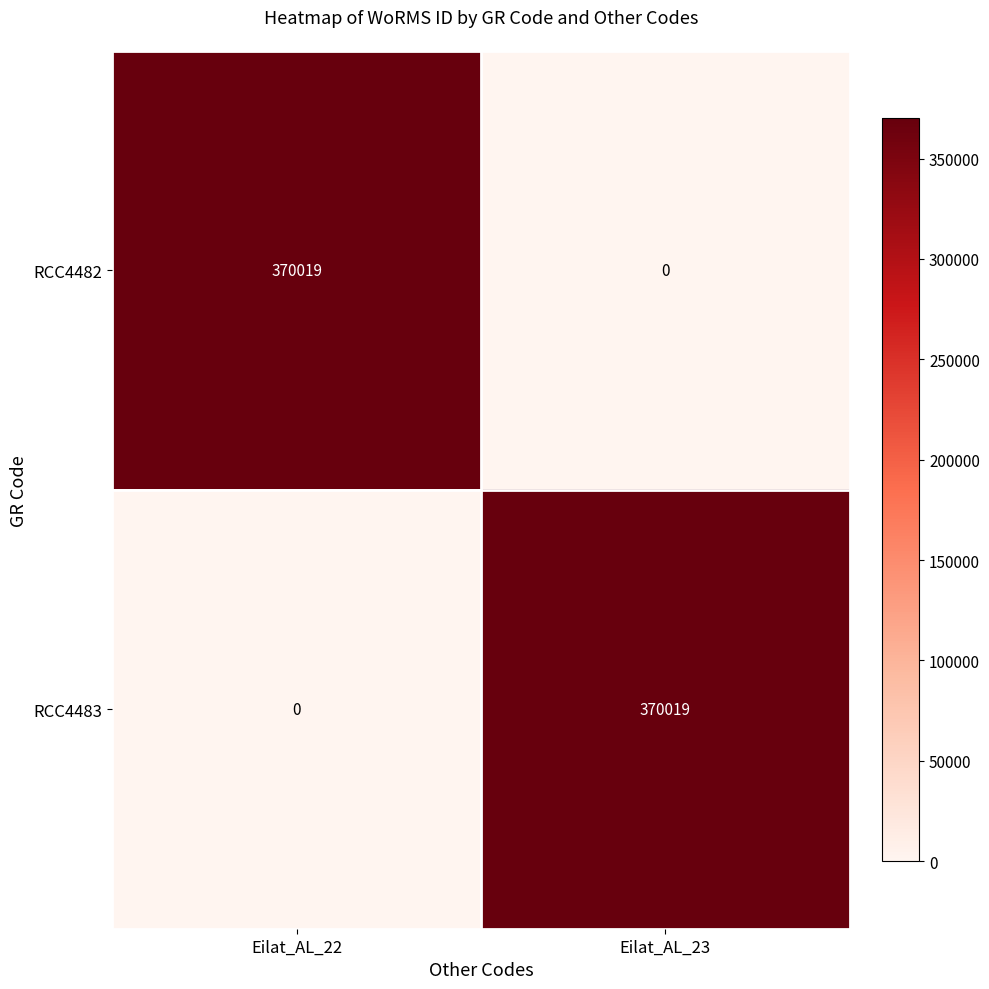

What is the average value of the RCC4482 series?

185010